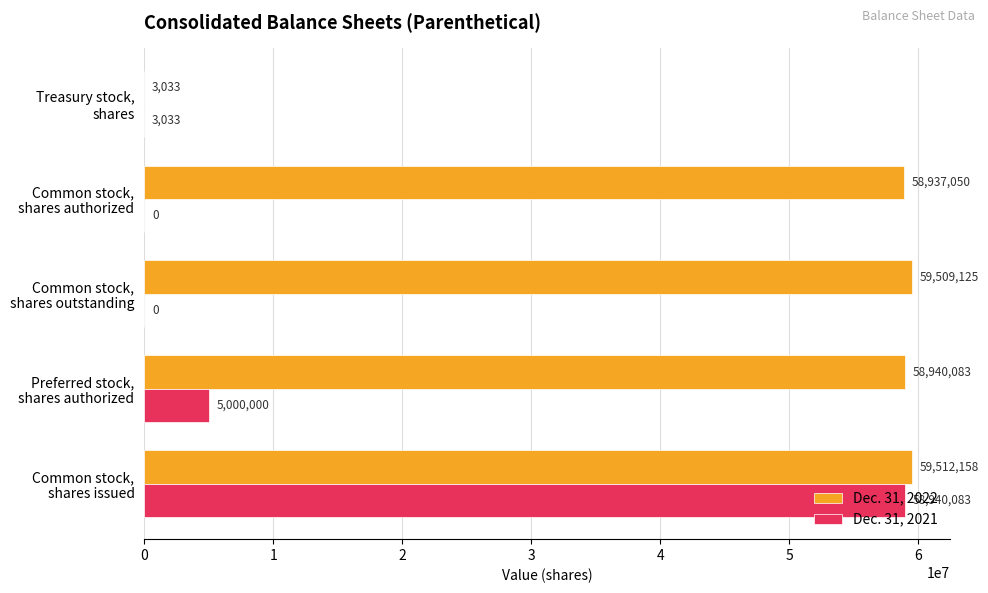

What is the sum of all Dec. 31, 2022 values?

236901449